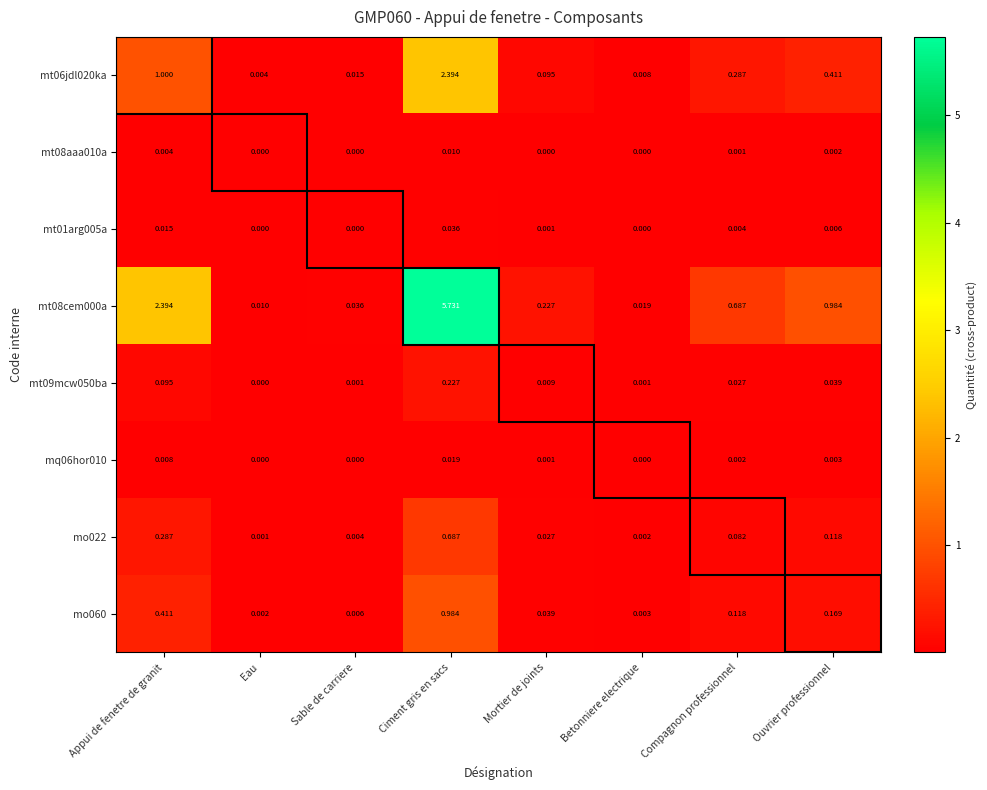

What is the total value across all series at Appui de fenetre de granit?

4.2